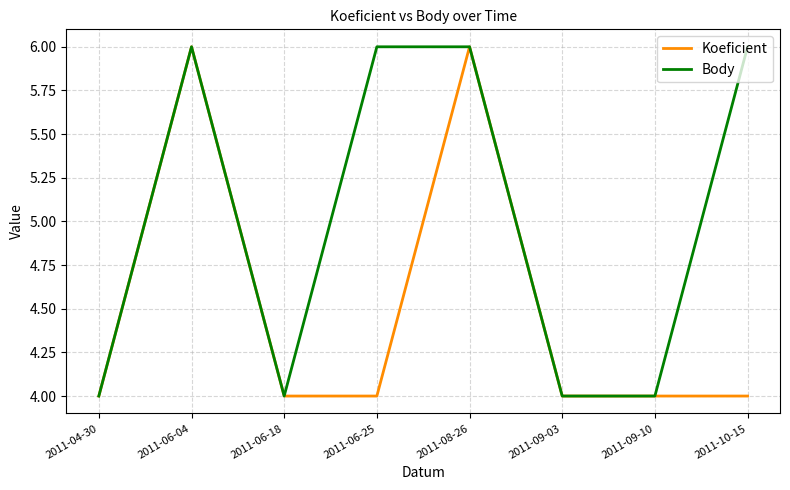

Does the chart have visible grid lines?

Yes